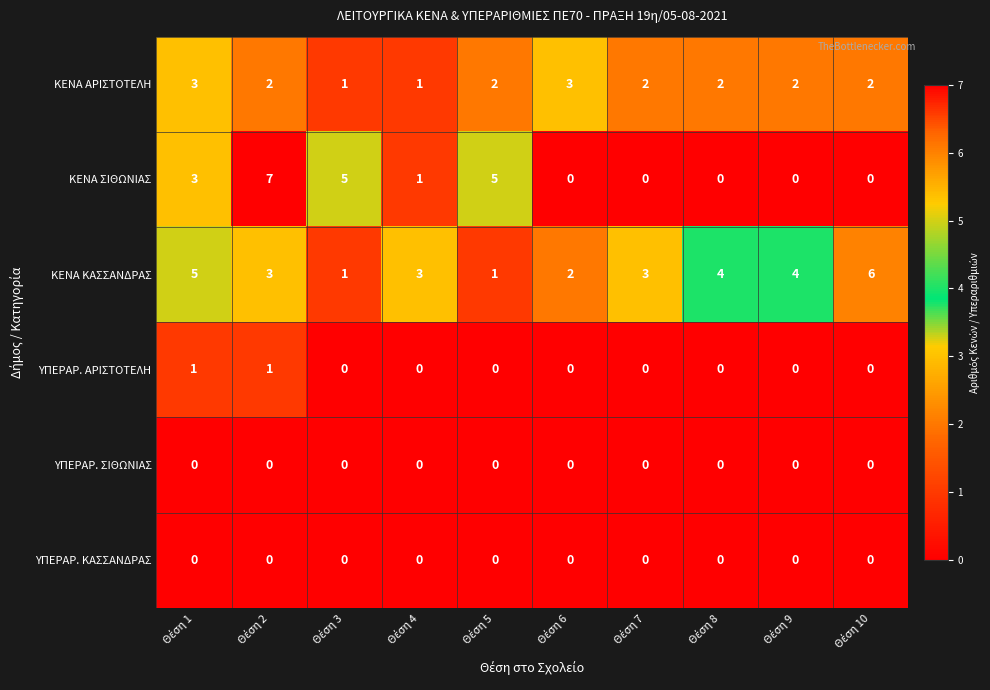

At how many categories does at least one series exceed 1?

10